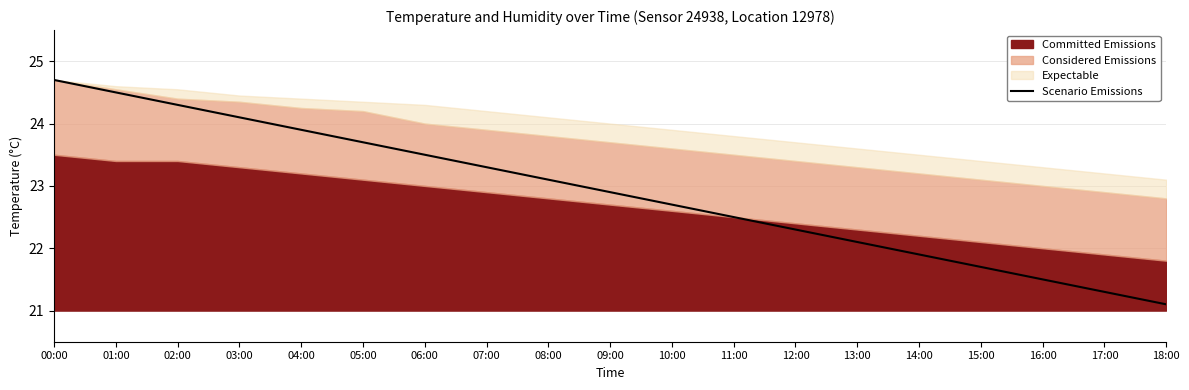

What is the label of the 12th point from the left?

11:00